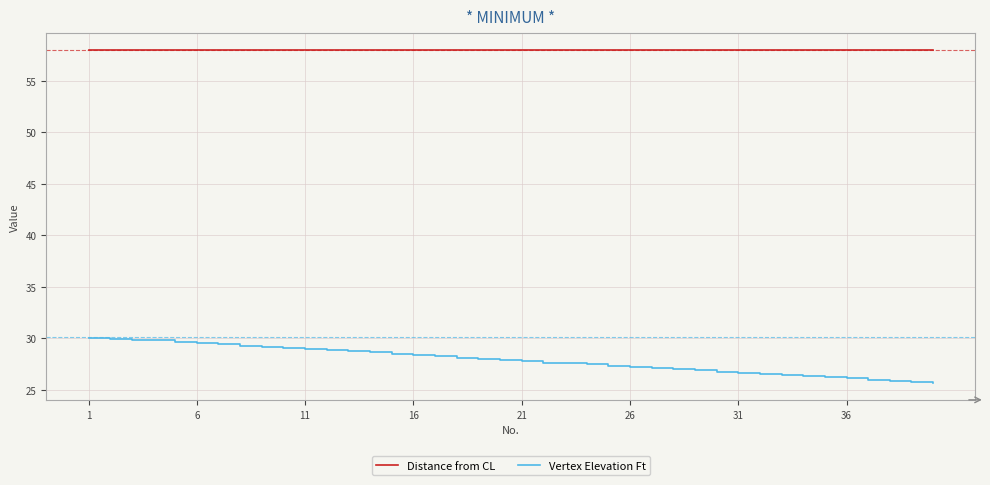

Rank the series by their average value, from highest to lowest.

Distance from CL, Vertex Elevation Ft